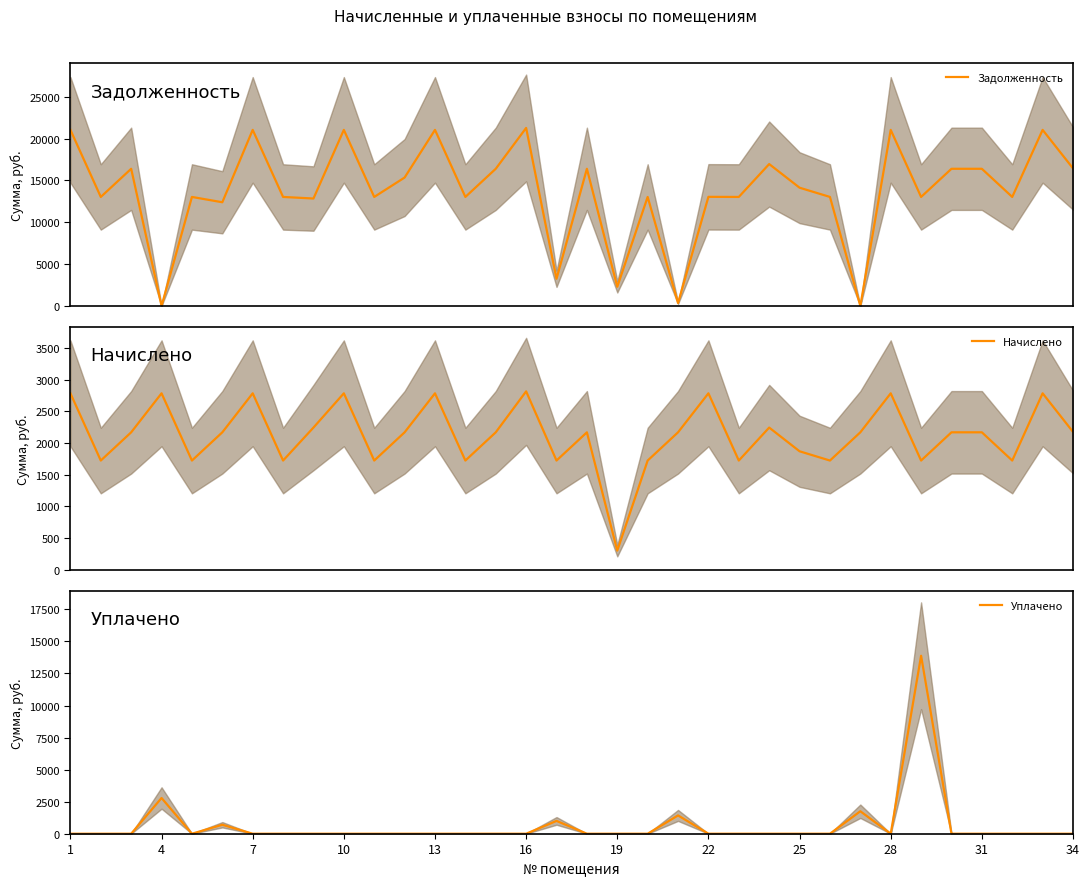

How many data points in Задолженность are above 13031?

17